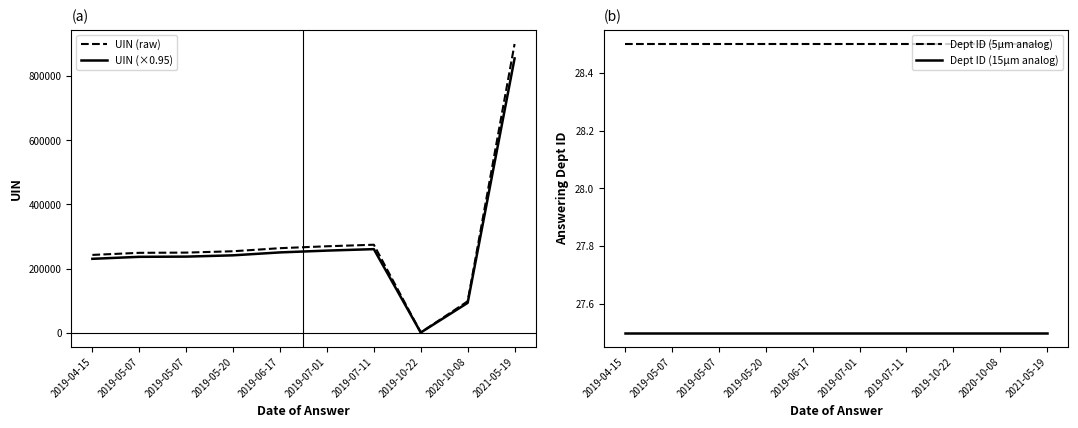

Between 2019-10-22 and 2020-10-08, which series saw the biggest shift?

UIN